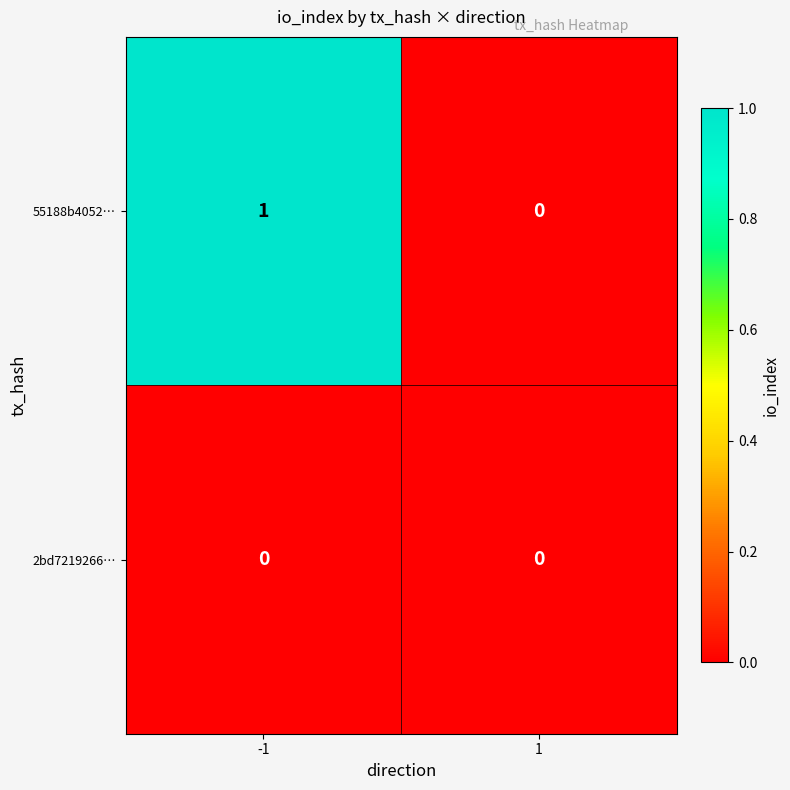

Reading right to left, what are all the values shown in this chart?

55188b4052…: 1=0	-1=1
2bd7219266…: 1=0	-1=0